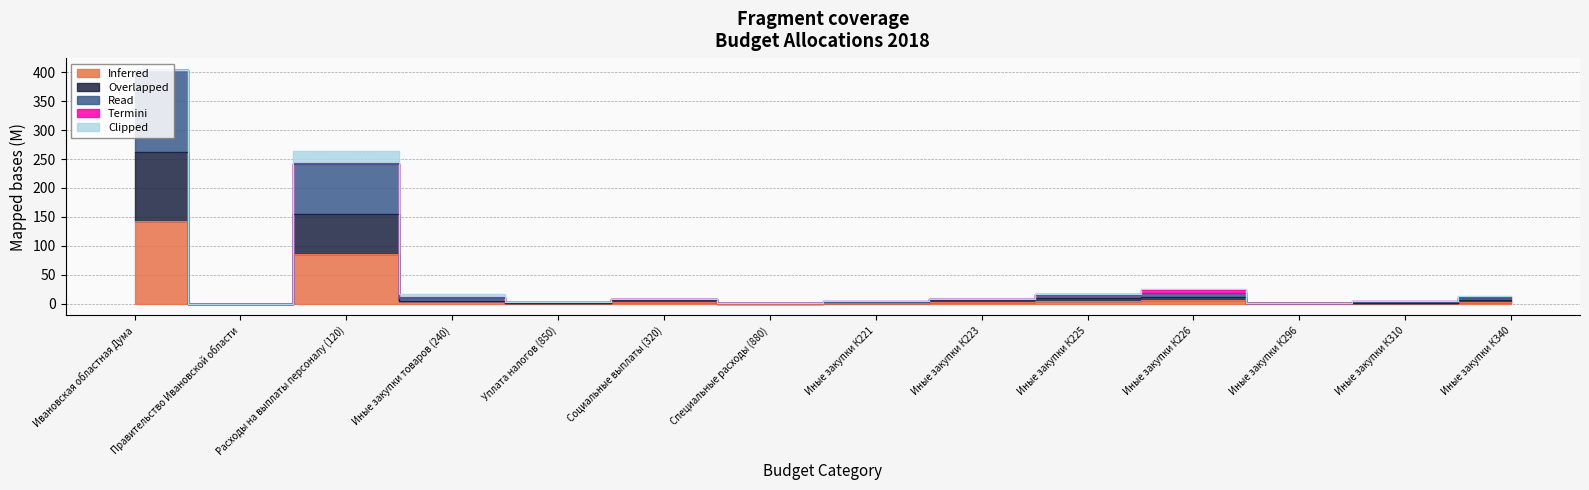

True or false: Read and Inferred cross at least once.

False